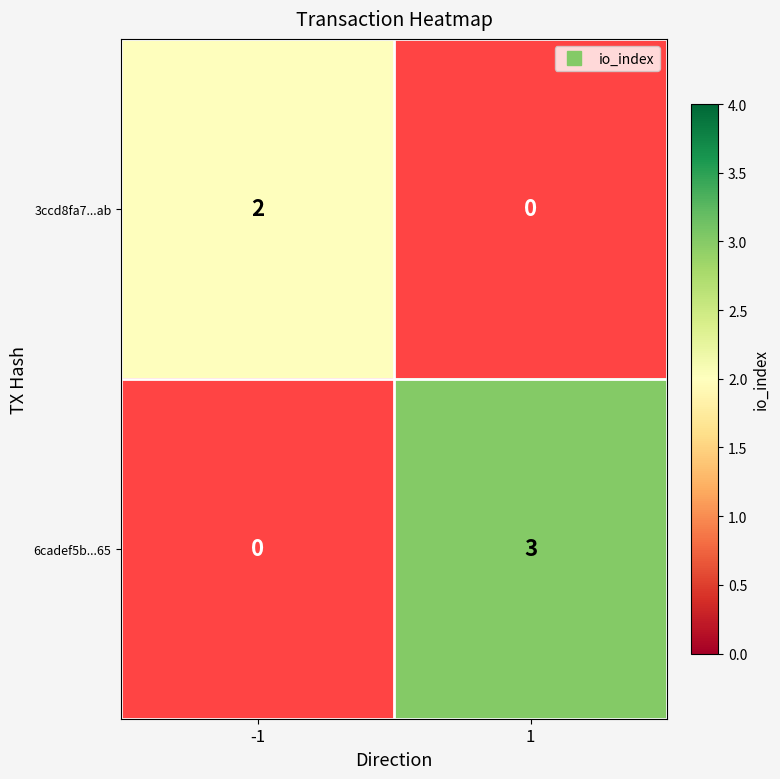

Which category has the lowest value in the 3ccd8fa7...ab series?

-1